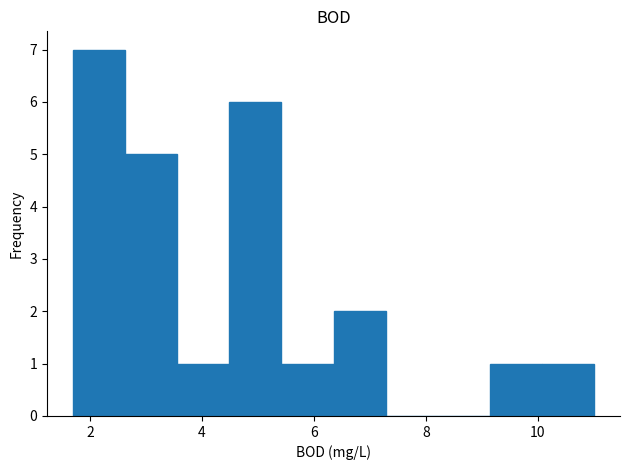

Reading left to right, transcribe this chart: for each bar, give the range it covers on the x-axis and its height. Neither the bar edges nor the heights are printed on the chart, so give them approximately, as read against the axes.

1.8 to 2.6: 7
2.6 to 3.6: 5
3.6 to 4.4: 1
4.4 to 5.4: 6
5.4 to 6.4: 1
6.4 to 7.2: 2
7.2 to 8.2: 0
8.2 to 9.2: 0
9.2 to 10.0: 1
10.0 to 11.0: 1